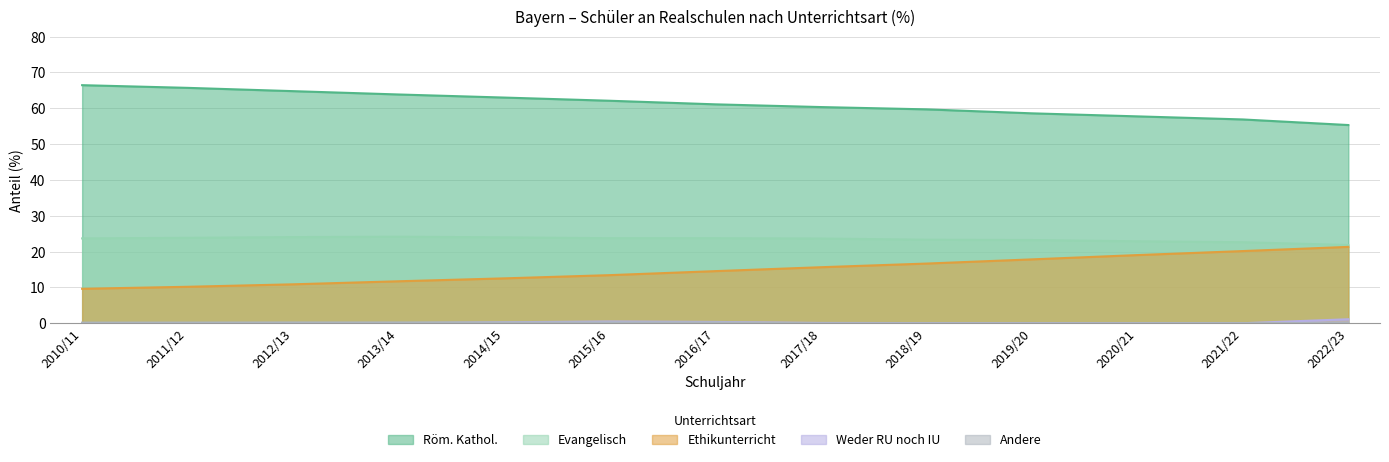

True or false: Ethikunterricht and Andere intersect in this chart.

False